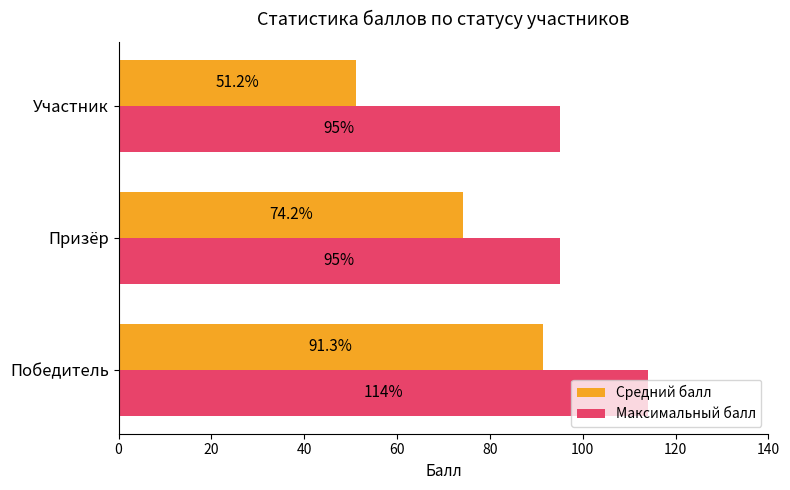

Which series has the largest total across all categories?

Максимальный балл